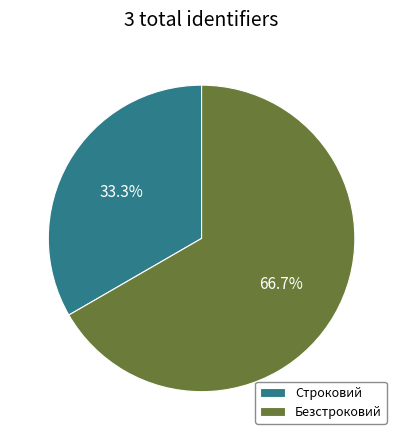

Combined, what portion of the pie is Безстроковий and Строковий?

100.0%